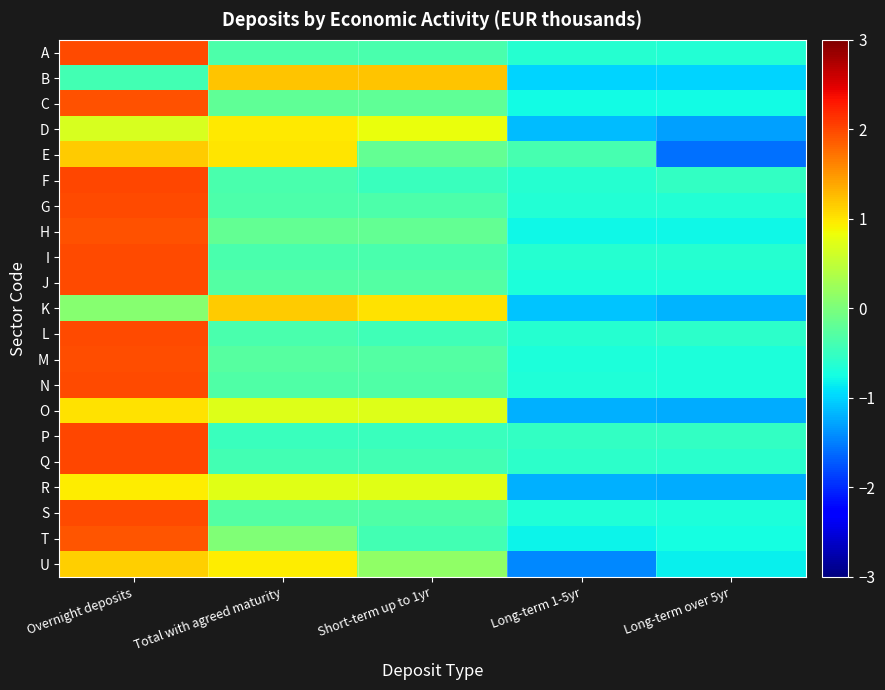

Rank the series by their maximum value, from lowest to highest.

R, D, O, U, K, E, B, T, H, C, M, J, N, S, G, A, I, L, F, Q, P